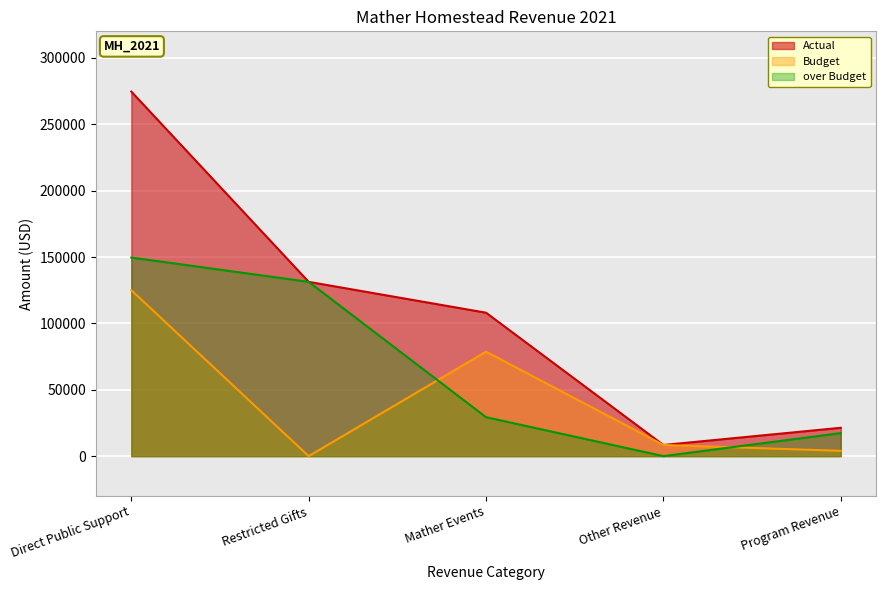

At which label does Budget reach its peak?

Direct Public Support